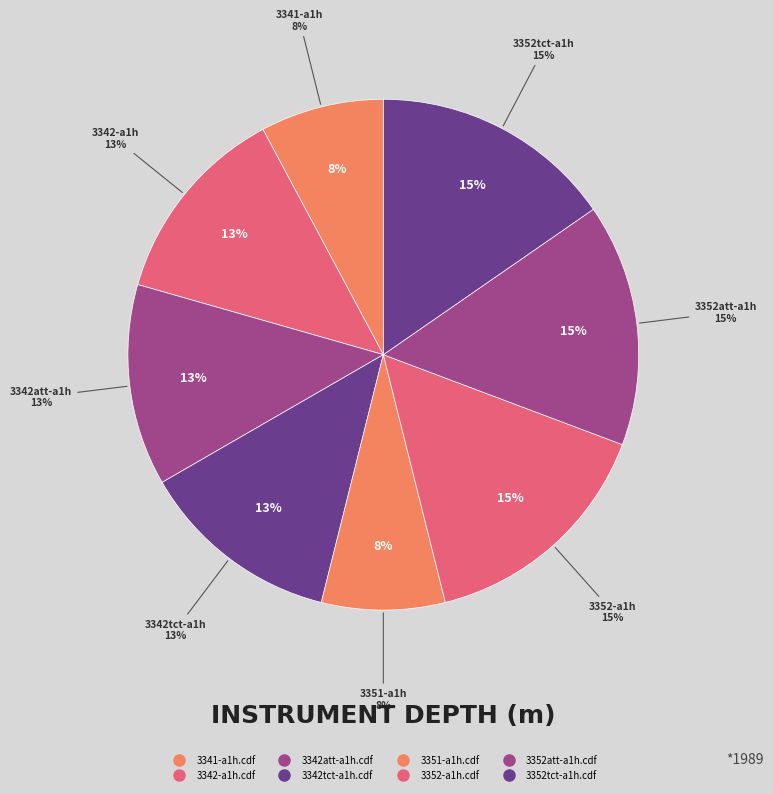

Does any single category account for the majority?

No